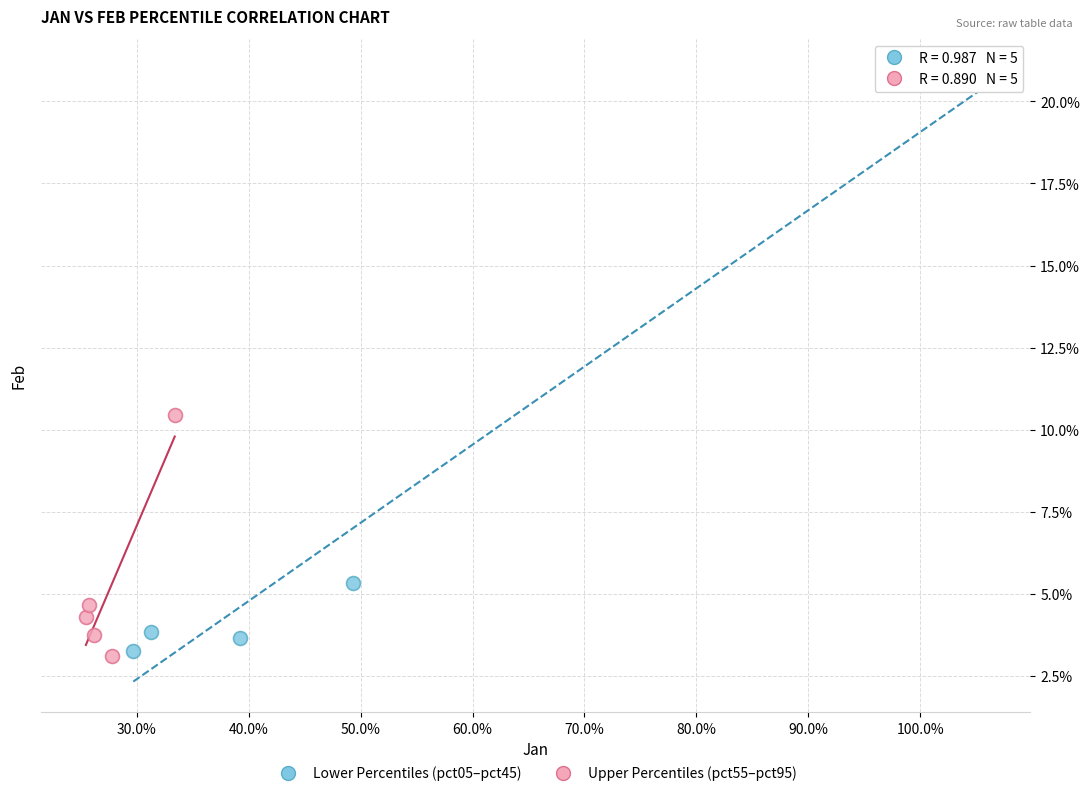

What are all the series names shown in the legend?

Lower Percentiles (pct05–pct45), Upper Percentiles (pct55–pct95)